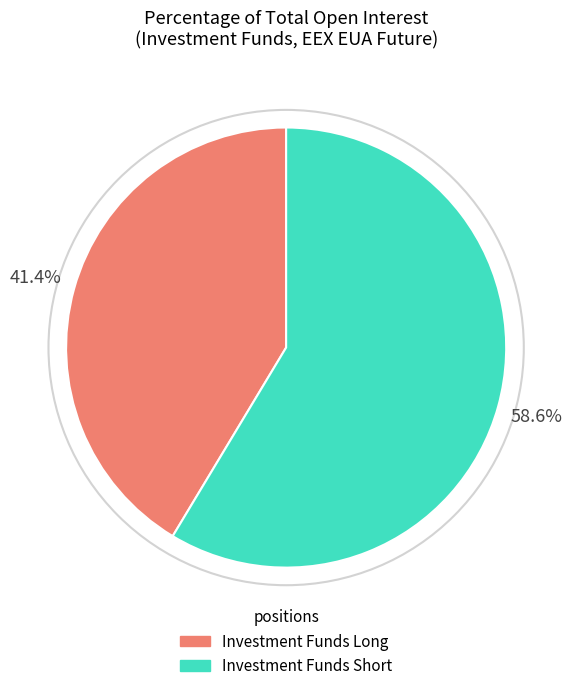

To the nearest percent, what is the average slice percentage?

50%